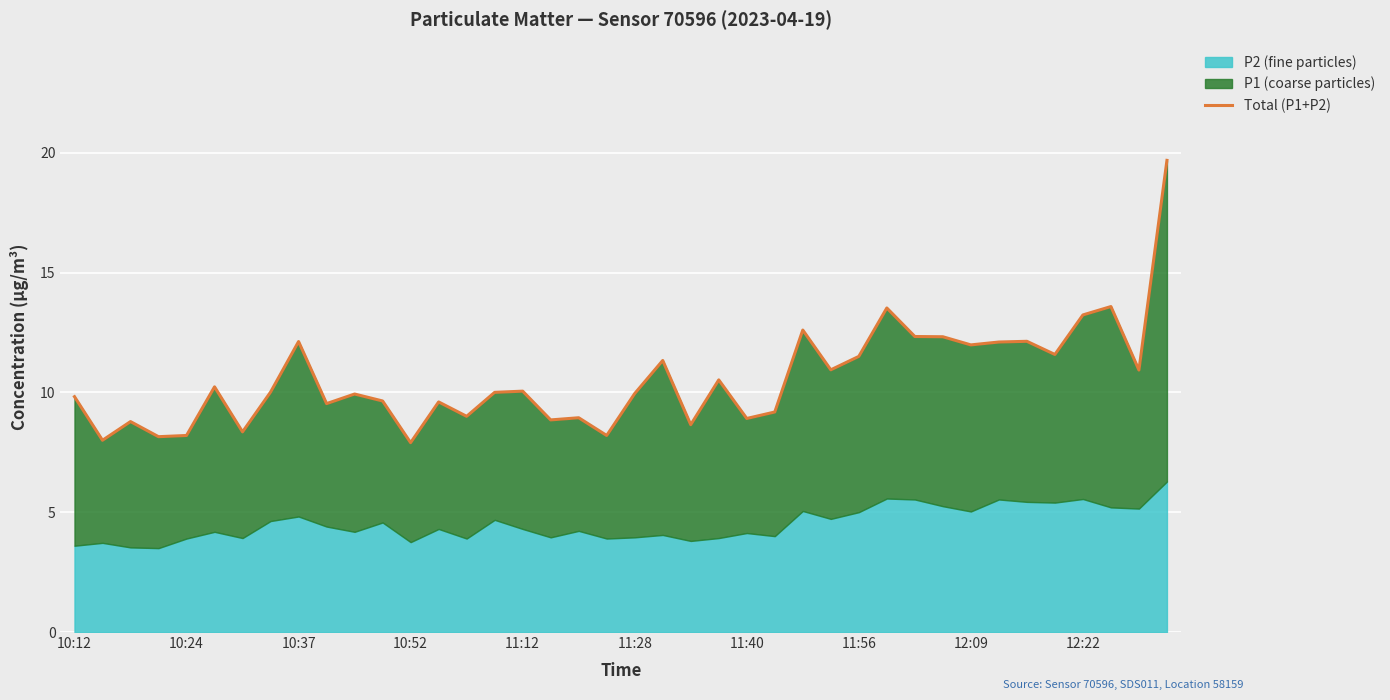

Is it true that the value at 10:52 is 13.9?

False